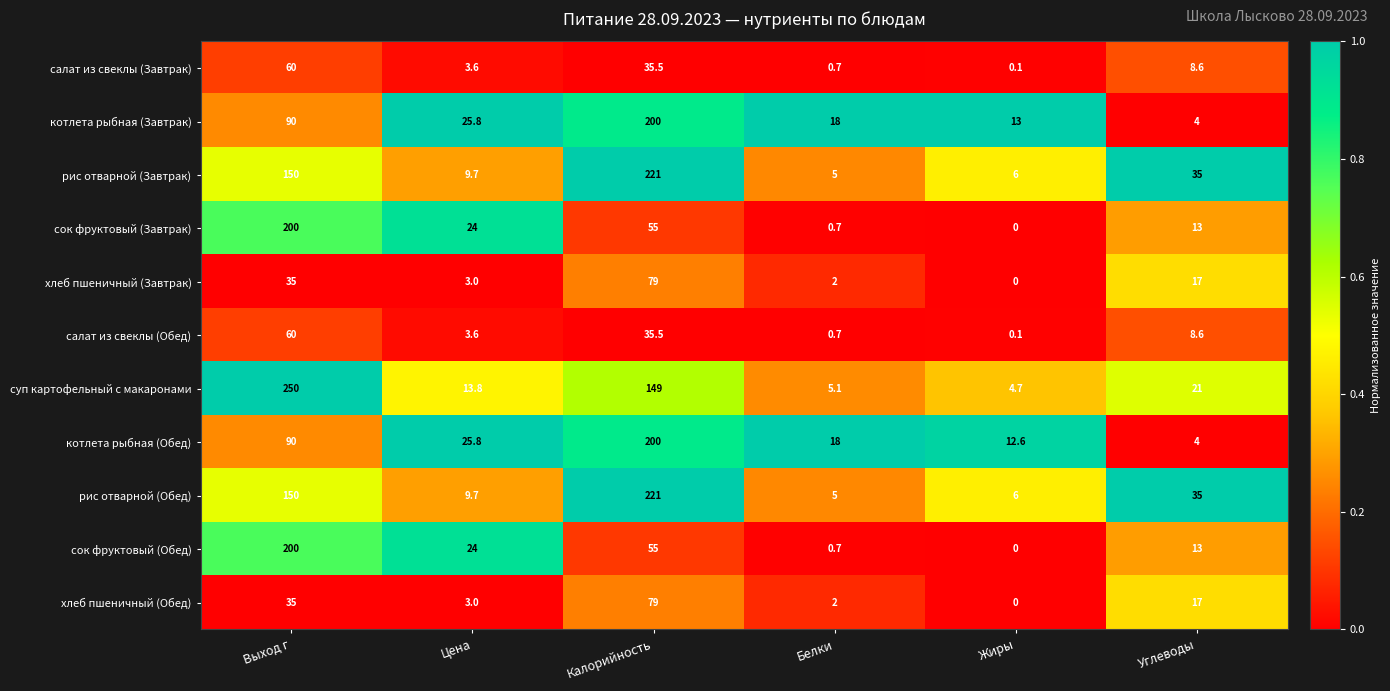

What value does the салат из свеклы (Обед) series have at Калорийность?

35.5